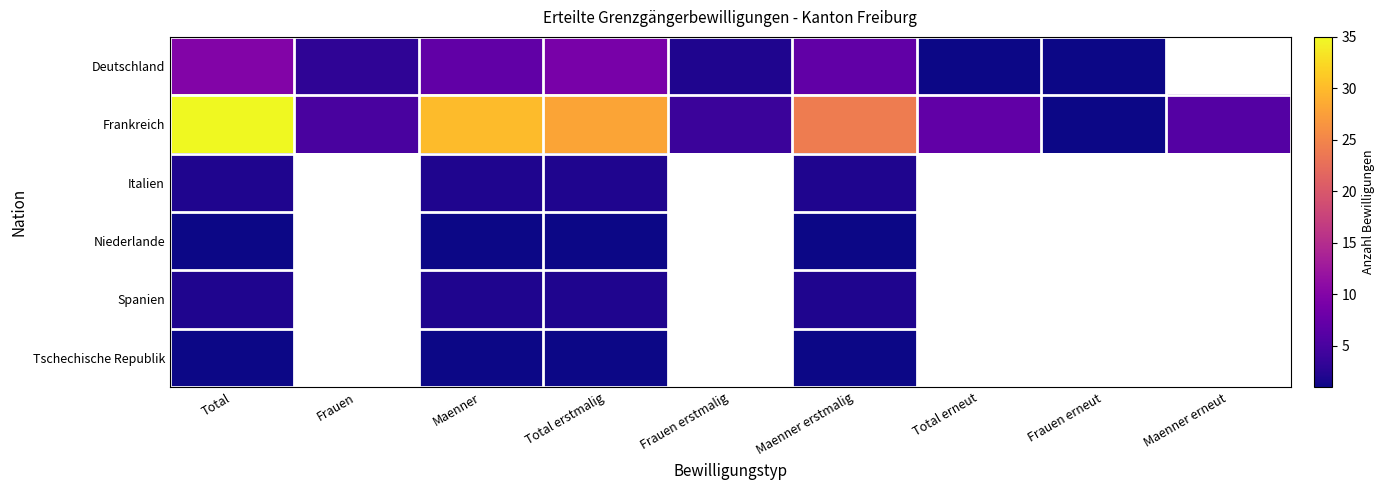

At which category is the sum across all series the highest?

Total